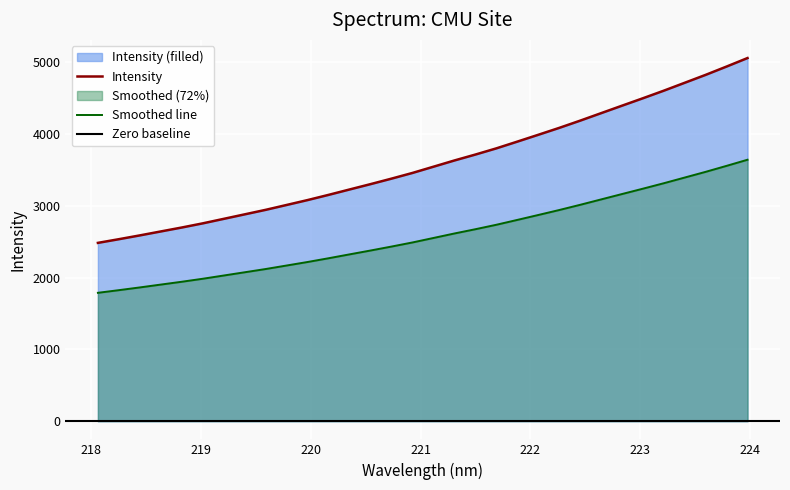

What is the ratio of the value at 220.5444 to the value at 220.3533?

1.0